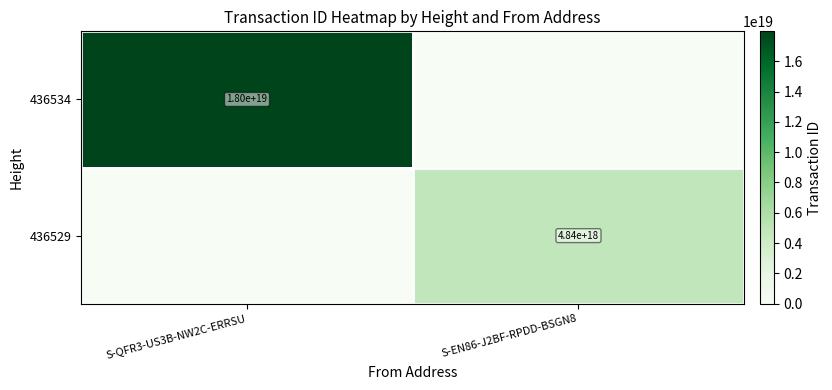

Is it true that 436534 equals 18000000000000000000 at S-QFR3-US3B-NW2C-ERRSU?

True